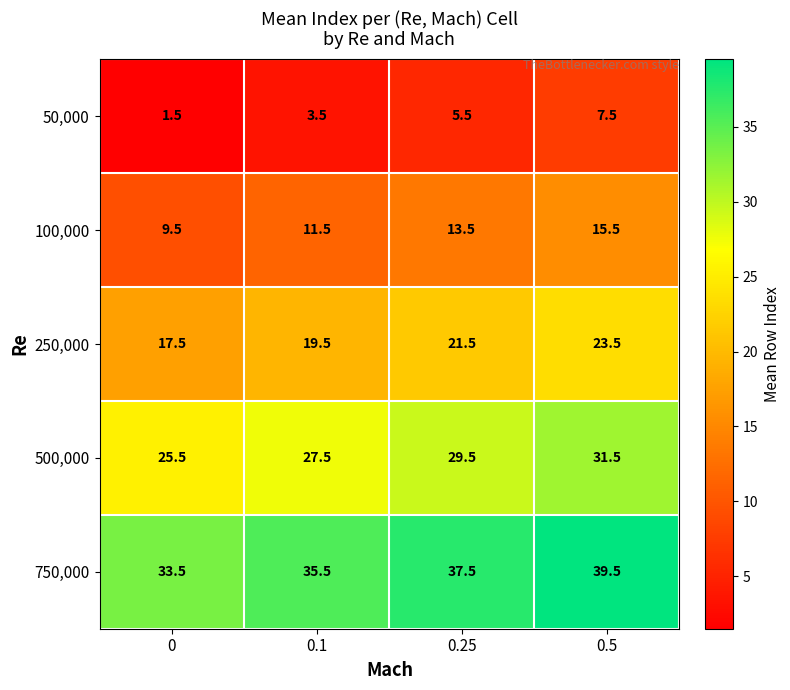

What is the difference between the maximum and minimum values in the 750,000 series?

6.0